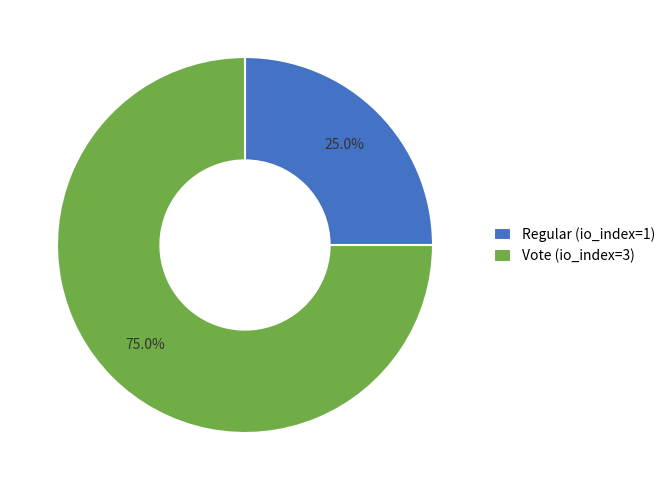

Approximately how many times larger is the value at Vote (io_index=3) compared to Regular (io_index=1)?

3.0